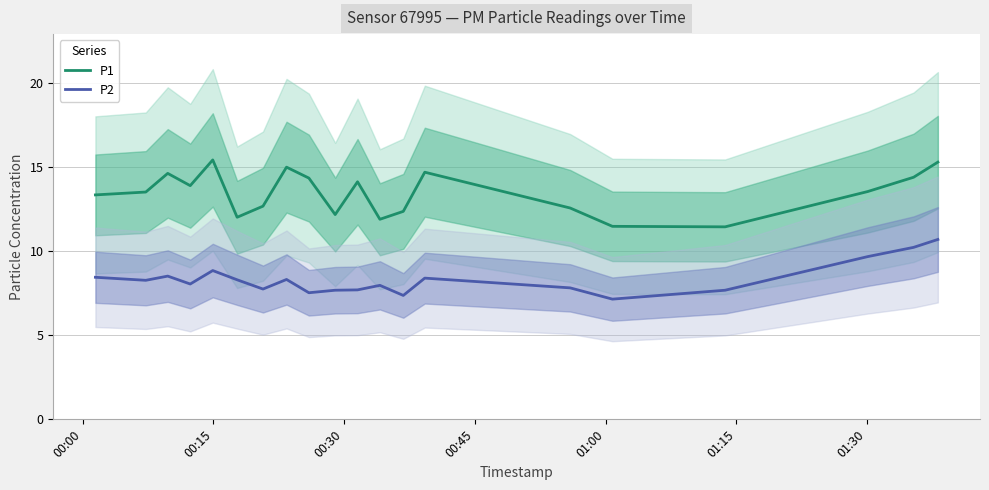

Rank the series by their maximum value, from lowest to highest.

P2, P1